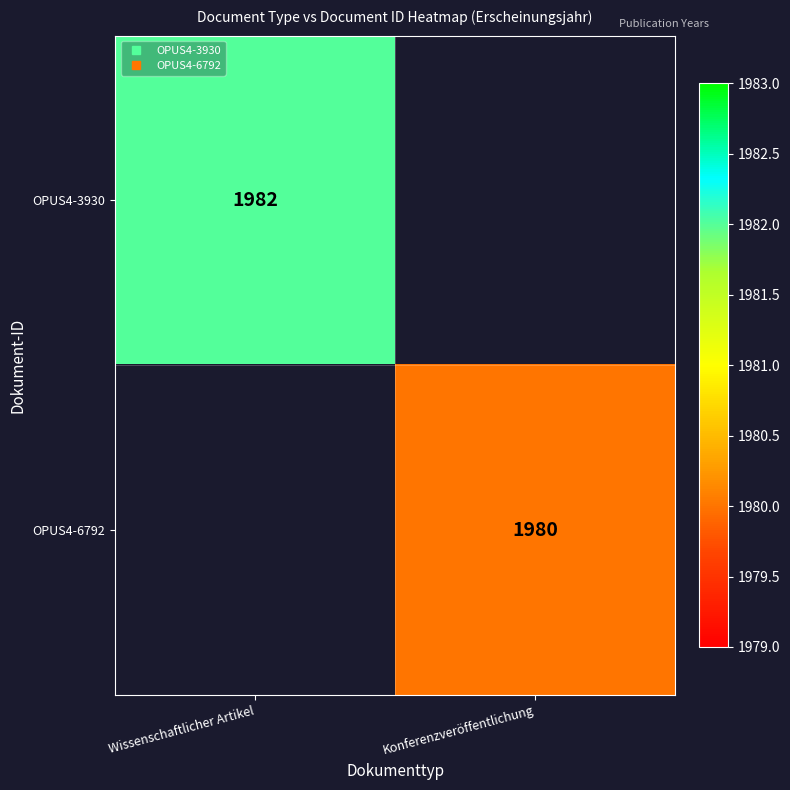

The value of OPUS4-3930 at Wissenschaftlicher Artikel is 3153.2. True or false?

False